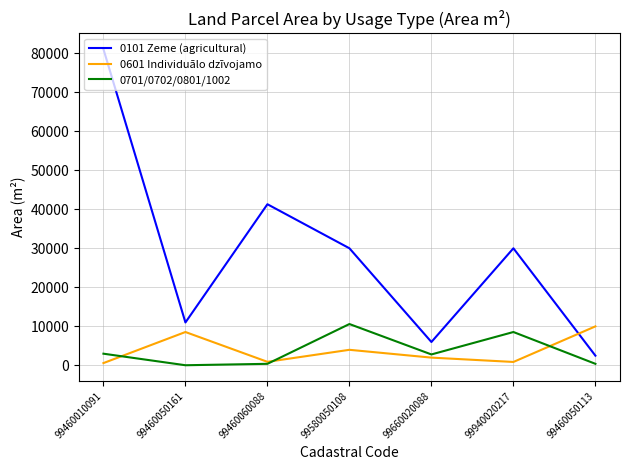

After their last crossing, which series has the higher values: 0601 Individuālo dzīvojamo or 0101 Zeme (agricultural)?

0601 Individuālo dzīvojamo